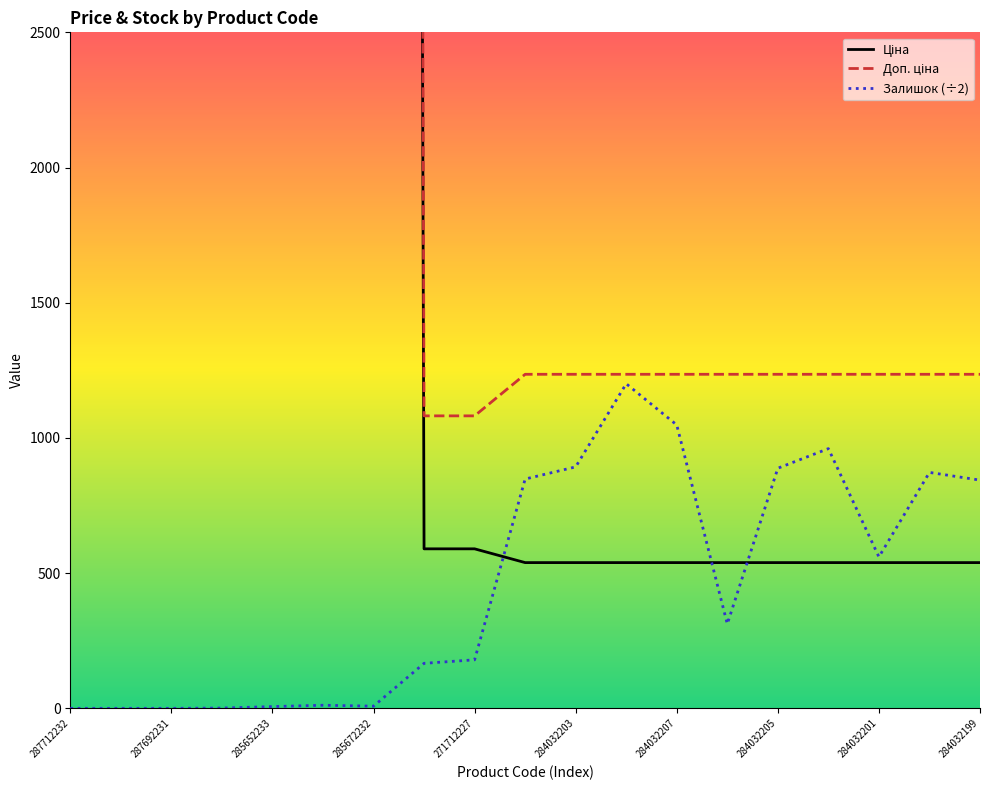

True or false: Залишок (÷2) has a value of 795.2 at 287692231.

False